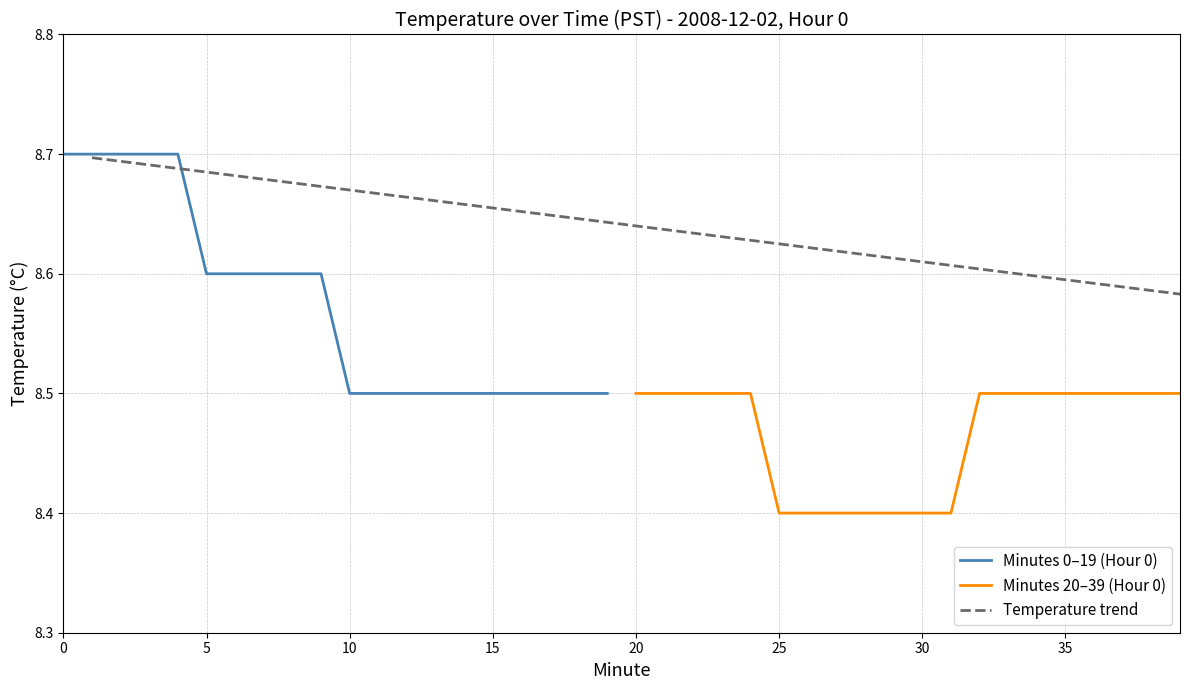

What is the highest value of the Minutes 0–19 (Hour 0) series?

8.7